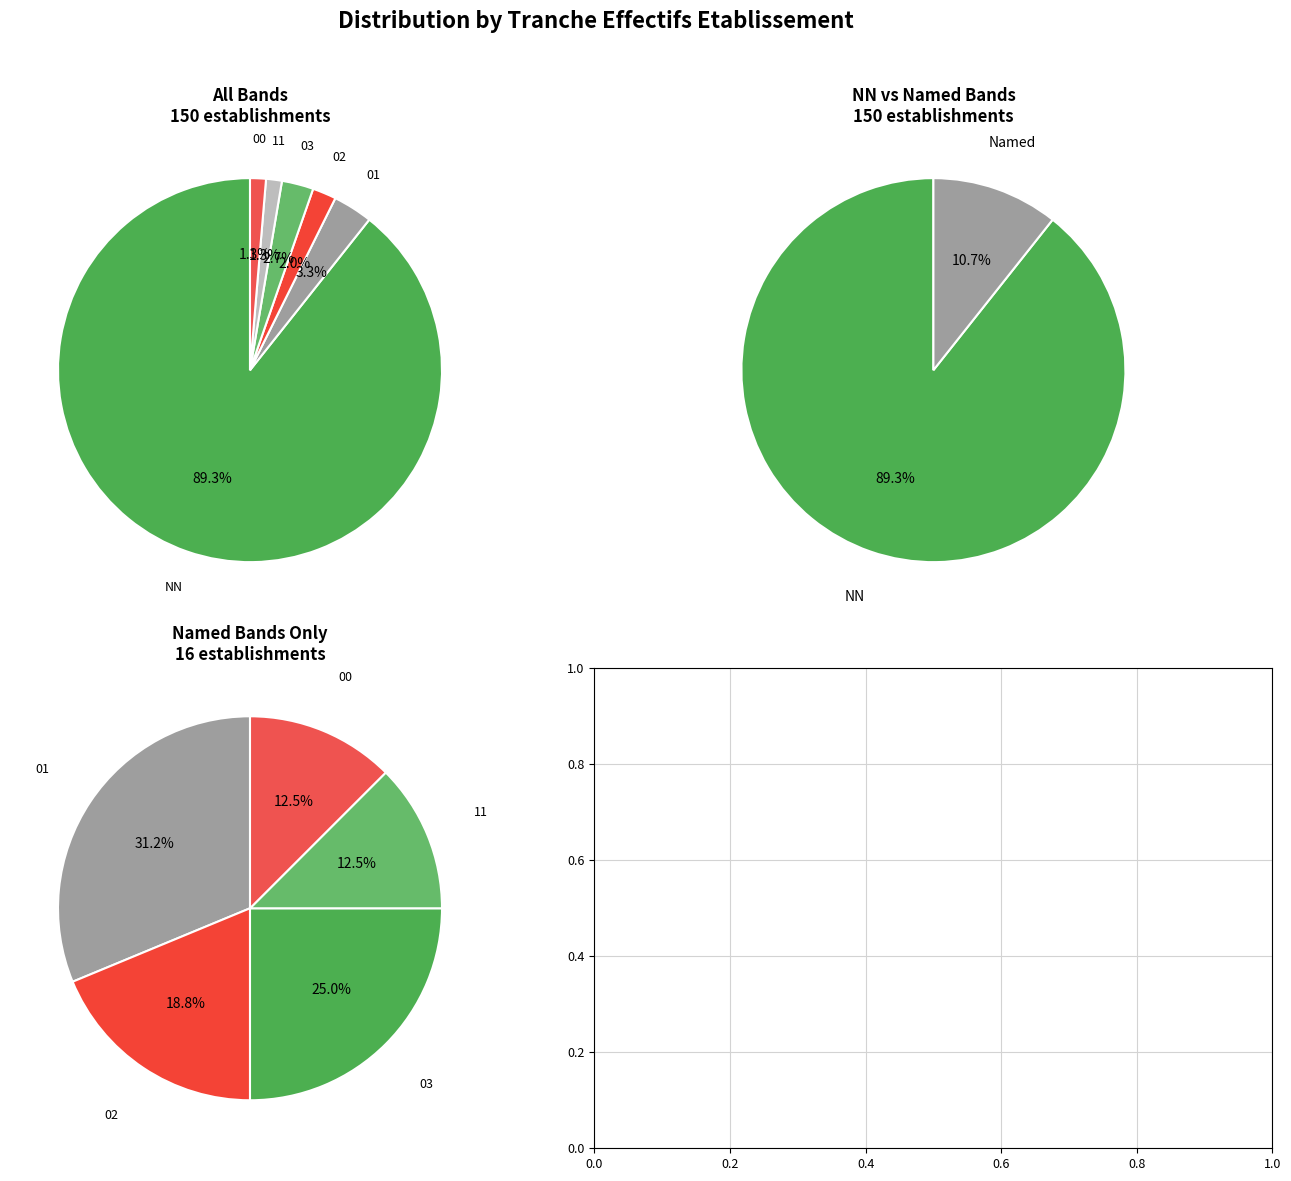

To the nearest percent, what portion does 02 represent?

2%